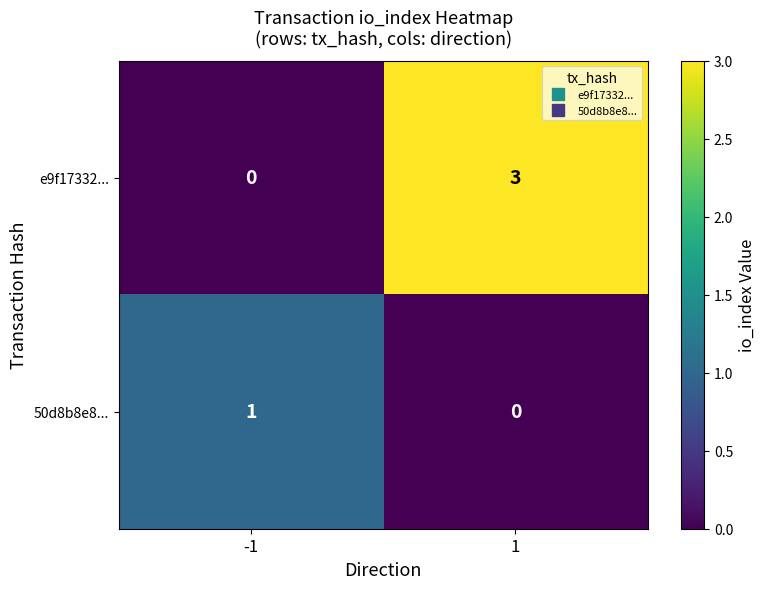

At 1, list the series in order from largest to smallest.

e9f17332..., 50d8b8e8...